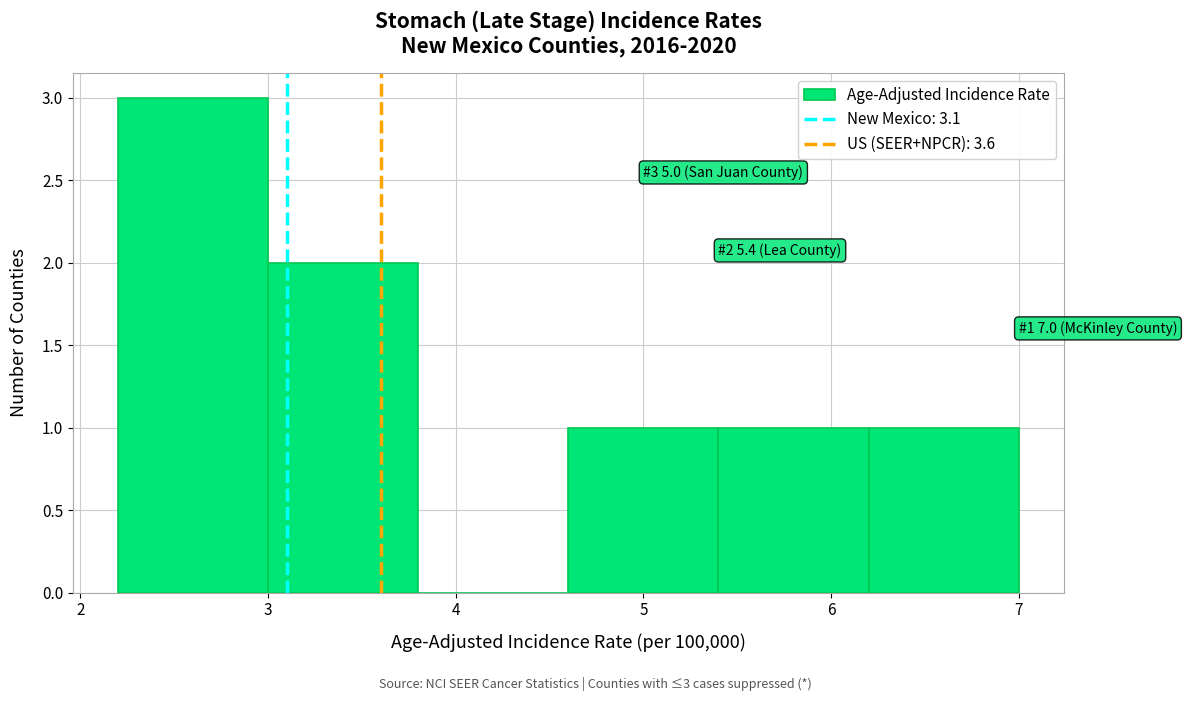

Over which range of the x-axis is the bar tallest?

2.2 to 3.0